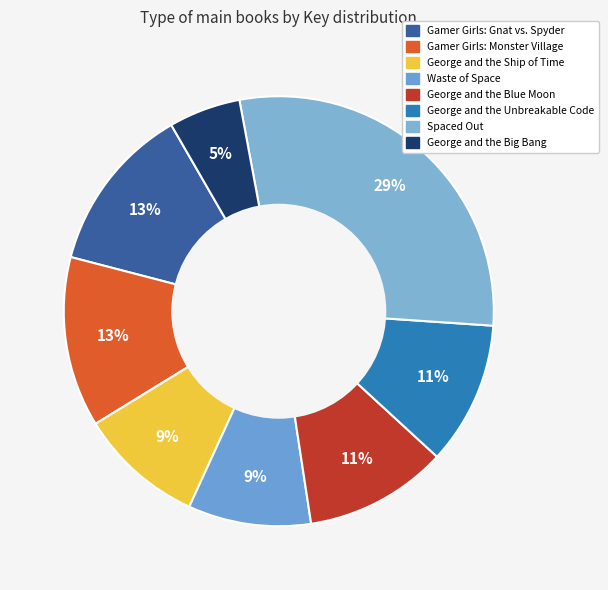

Which has a higher value, Gamer Girls: Monster Village or George and the Unbreakable Code?

Gamer Girls: Monster Village